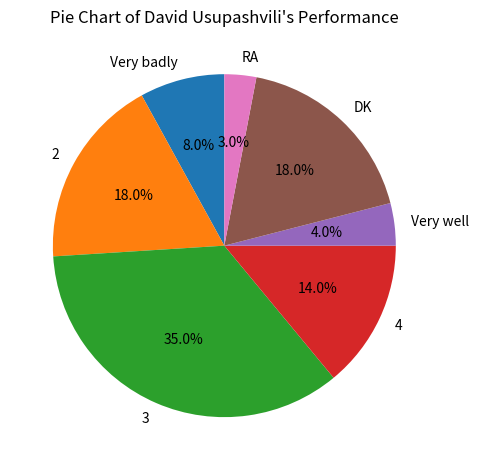

Is there any slice that represents more than half of the pie?

No